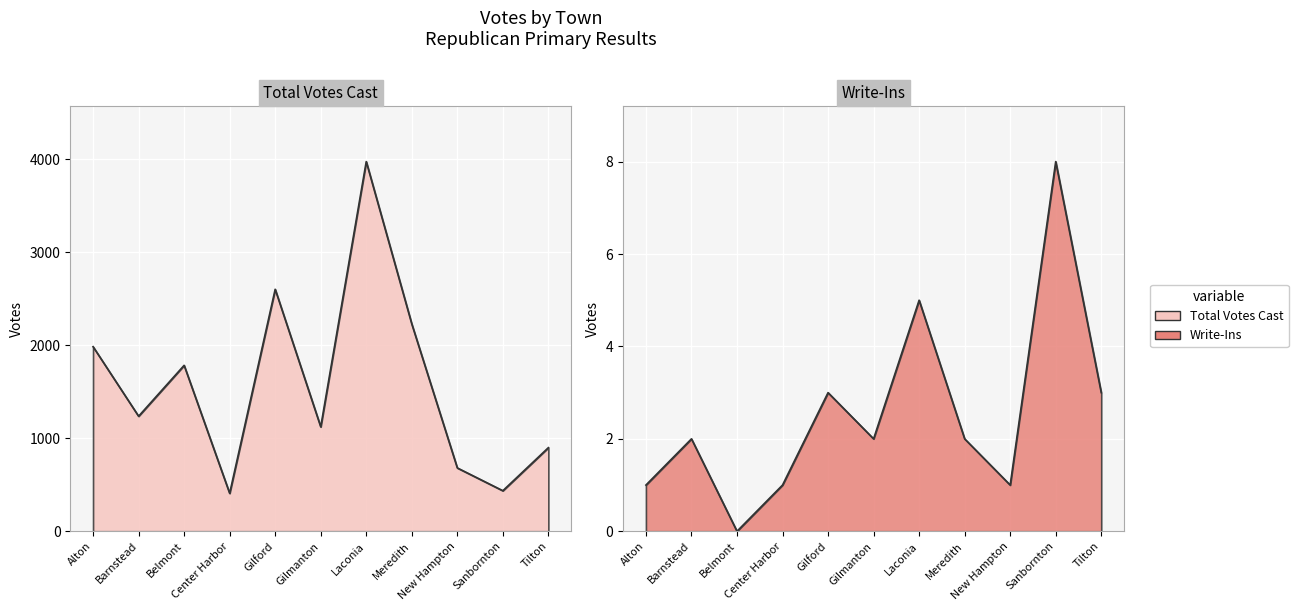

What is the sum of the Write-Ins values at Gilmanton and Center Harbor?

3